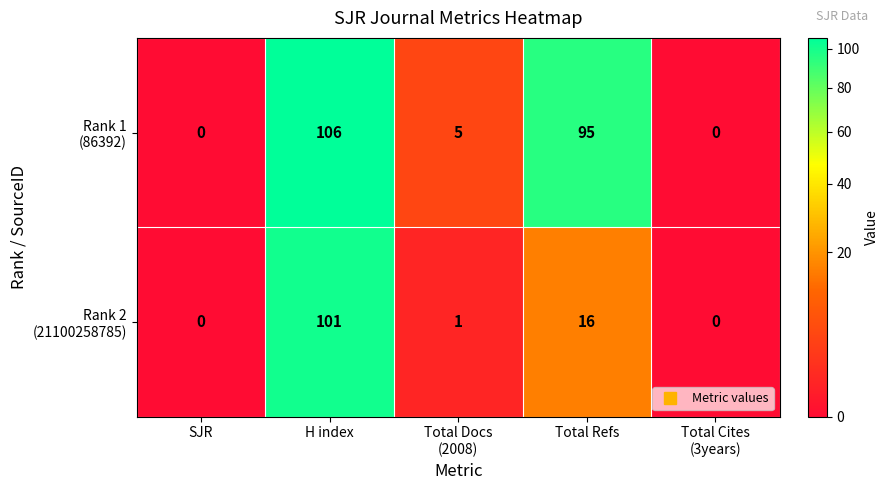

What is the spread (max minus min) of values at Total Refs?

79